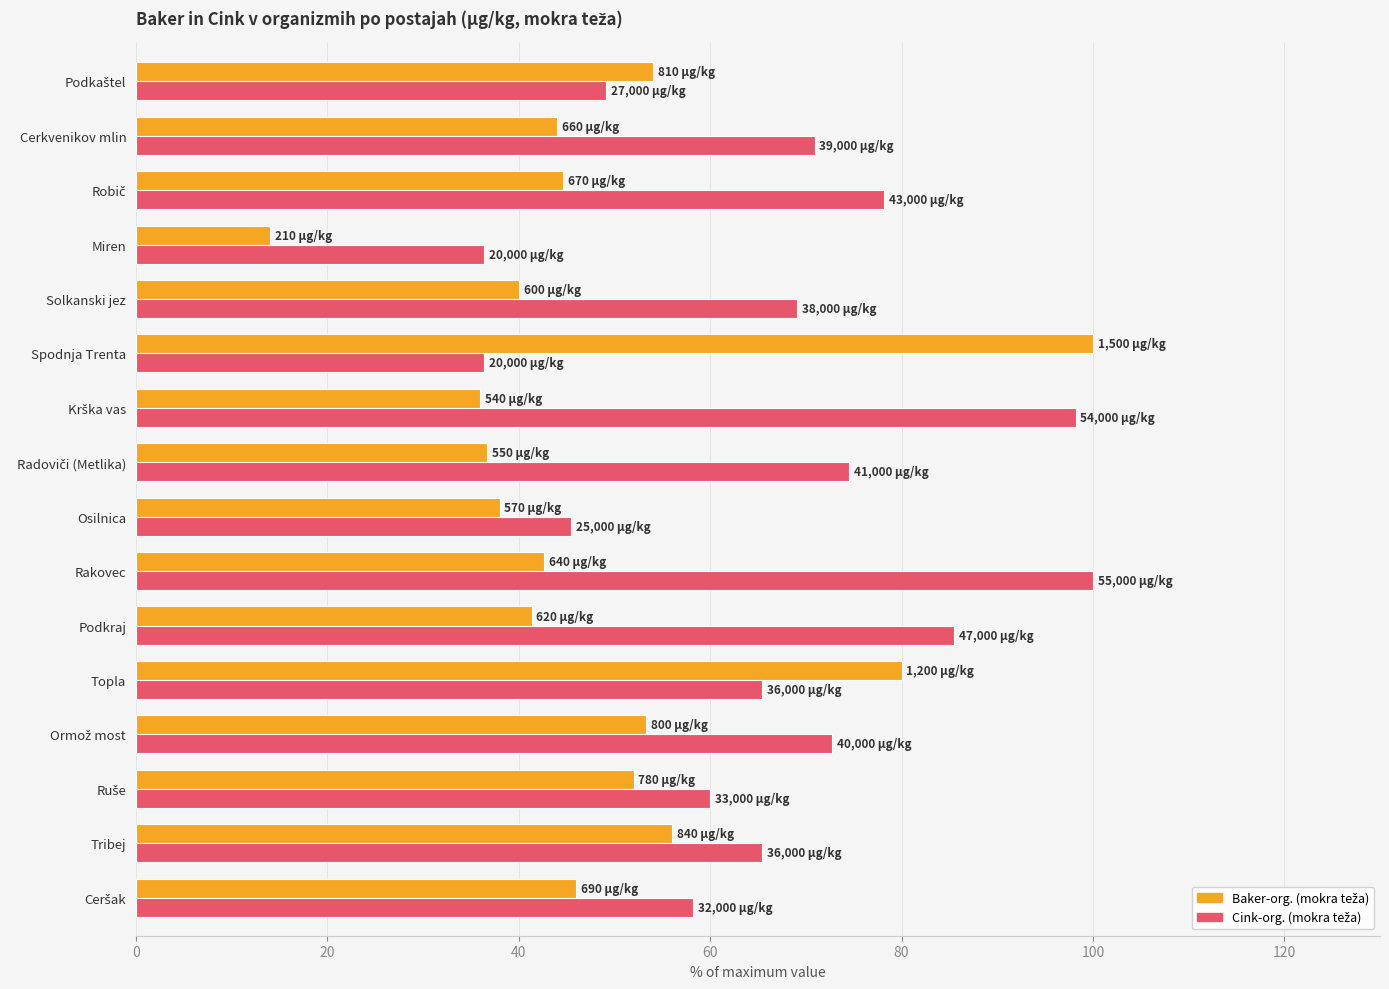

What is the minimum value shown in the chart?

14.0